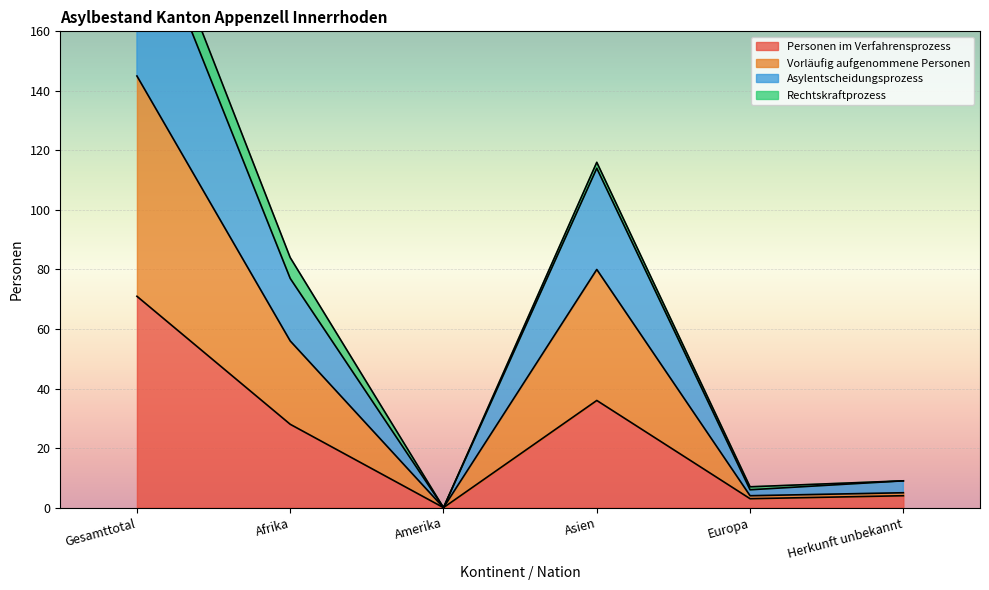

What is the difference between the maximum and second lowest values in the Asylentscheidungsprozess series?

200